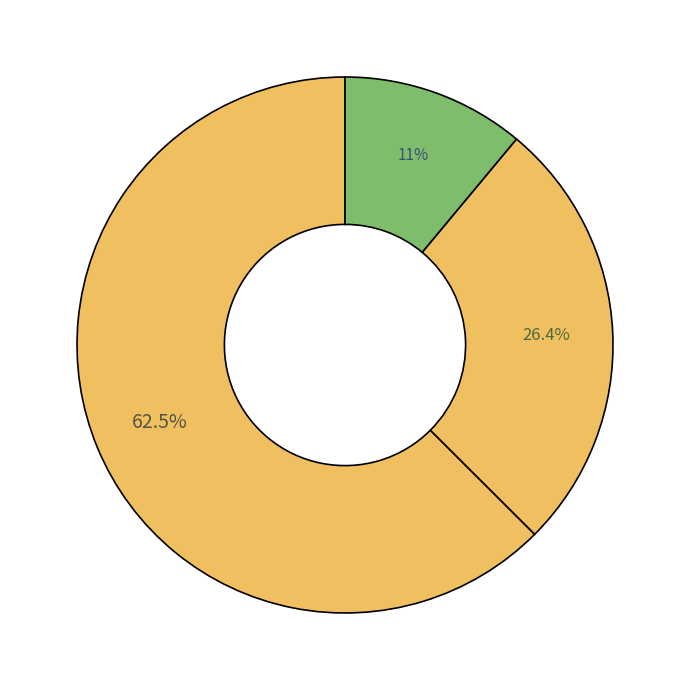

How many segments does this pie chart have?

3